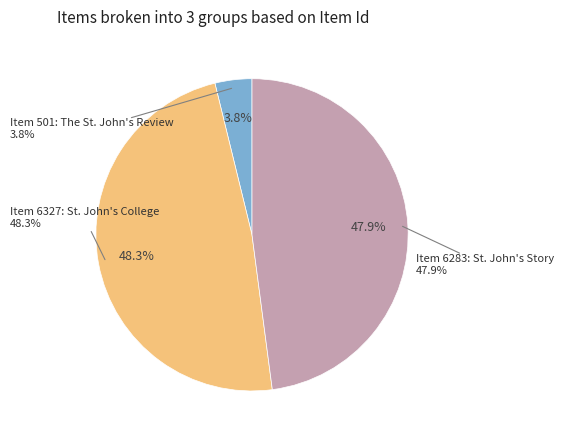

What percentage is the Item 6283: St. John's Story slice, to the nearest percent?

48%